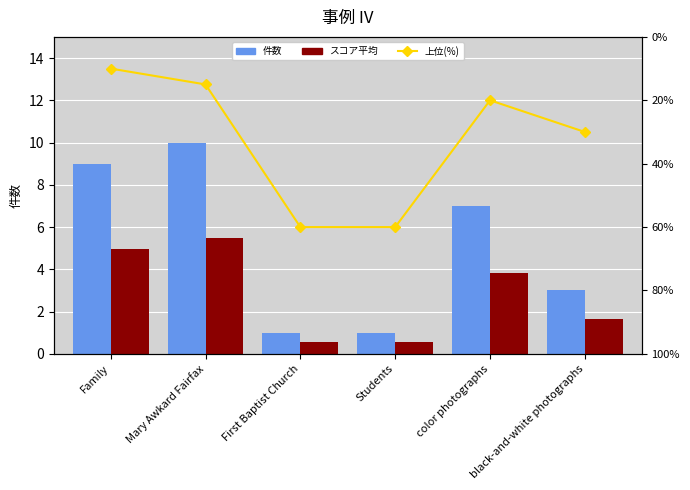

What is the label of the 3rd bar from the left?

First Baptist Church